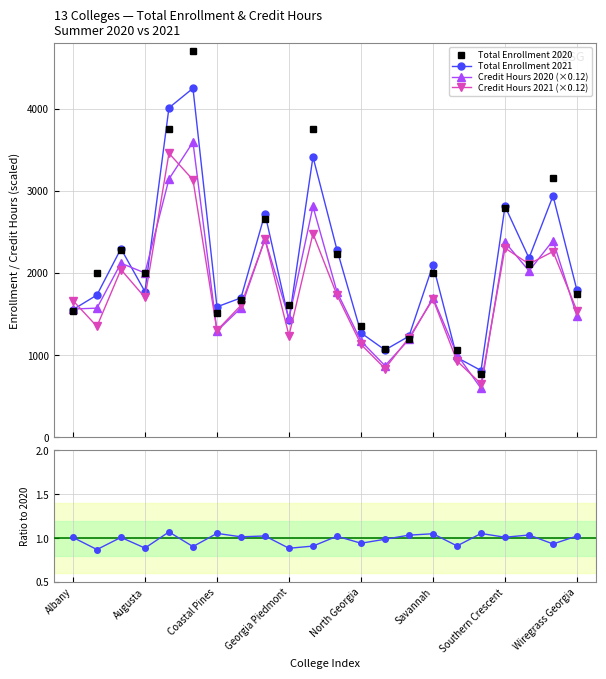

What is the value of the Credit Hours 2021 (×0.12) point at the 17th from the left?

927.6